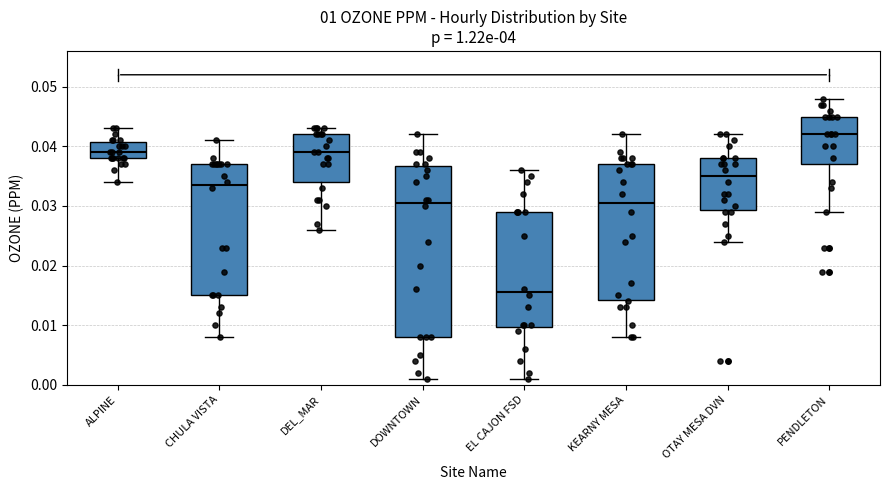

Reading left to right, read every box against the y-axis: the position of its median line, the range the box covers, and the ends of its whiskers. The values are not printed on the chart, so give them approximately, as read against the axis.

ALPINE: median 0.039, box 0.038 to 0.041, whiskers 0.034 to 0.043
CHULA VISTA: median 0.034, box 0.015 to 0.037, whiskers 0.008 to 0.041
DEL_MAR: median 0.039, box 0.034 to 0.042, whiskers 0.026 to 0.043
DOWNTOWN: median 0.031, box 0.008 to 0.037, whiskers 0.001 to 0.042
EL CAJON FSD: median 0.016, box 0.010 to 0.029, whiskers 0.001 to 0.036
KEARNY MESA: median 0.031, box 0.014 to 0.037, whiskers 0.008 to 0.042
OTAY MESA DVN: median 0.035, box 0.029 to 0.038, whiskers 0.024 to 0.042
PENDLETON: median 0.042, box 0.037 to 0.045, whiskers 0.029 to 0.048